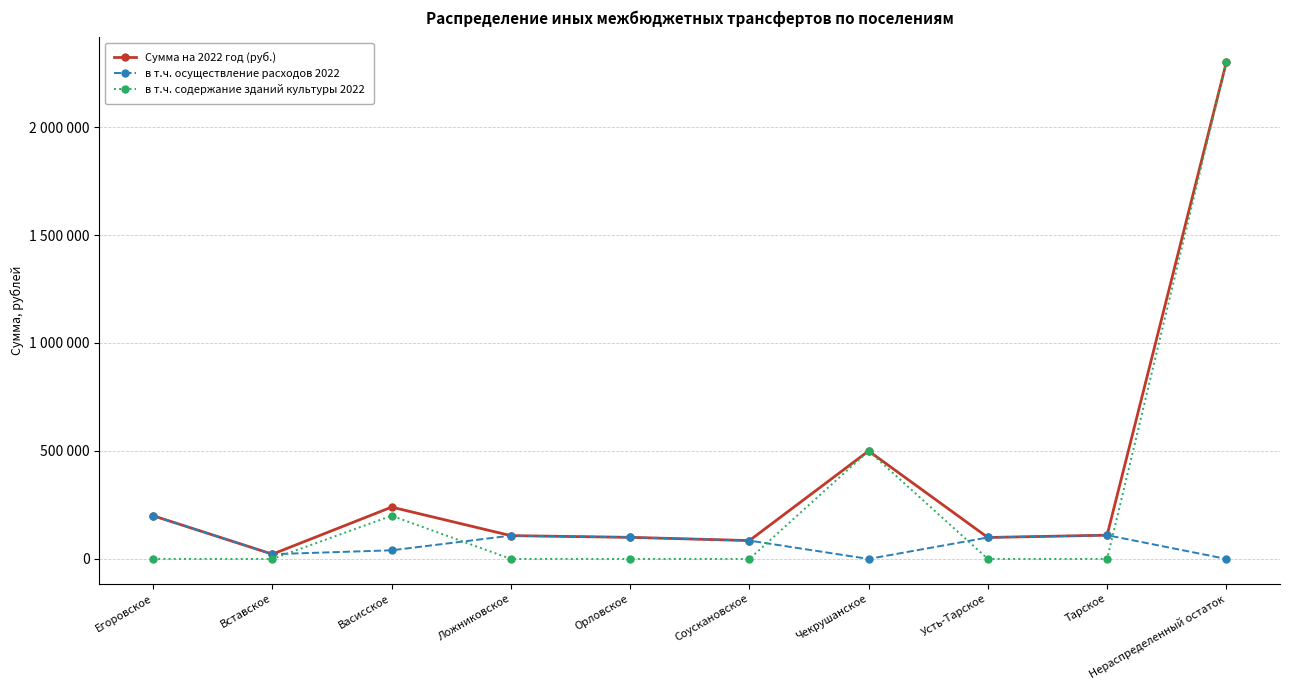

What position from the left is Тарское?

9